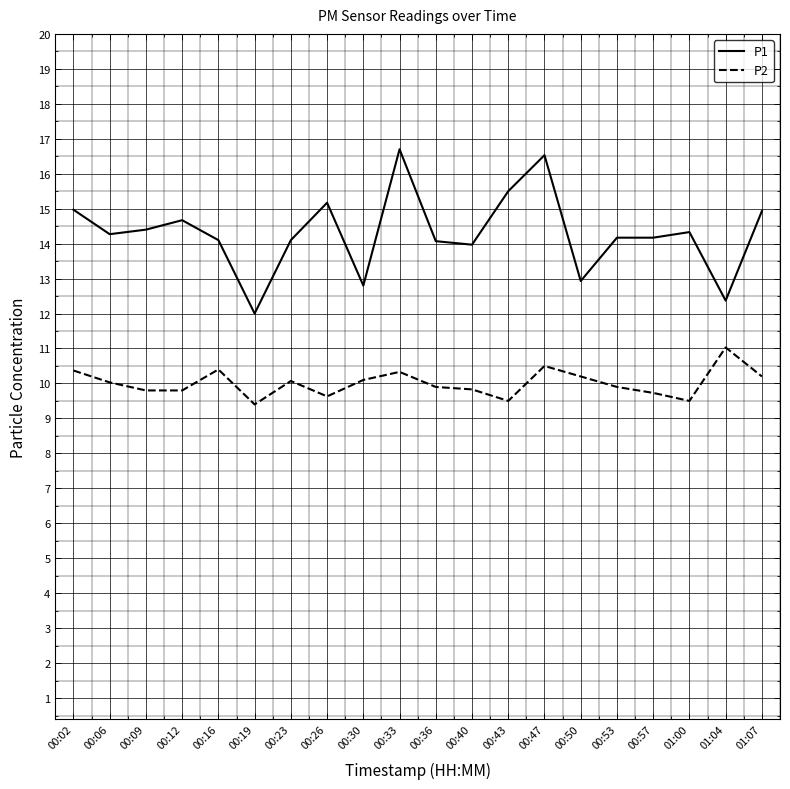

What is the total value across all series at 00:47?

27.0